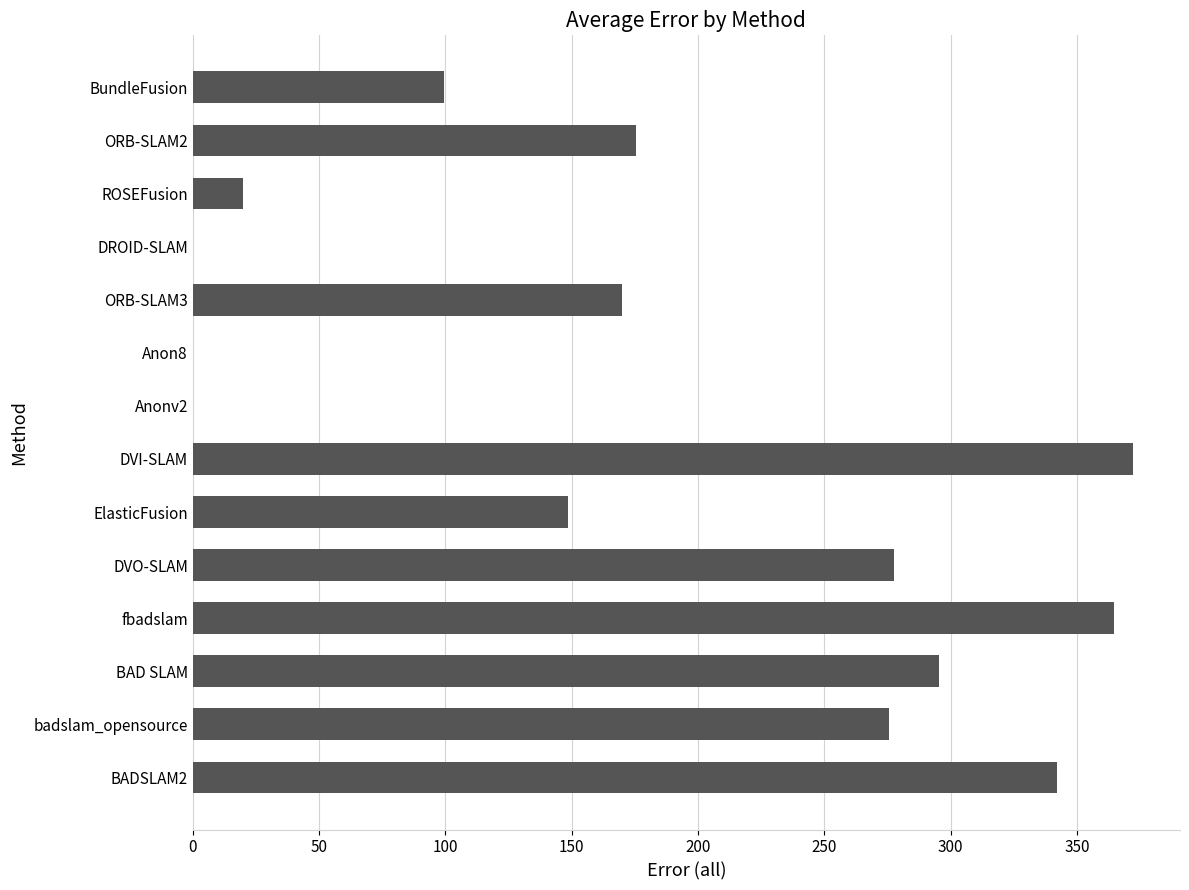

Count the number of values greater than 175.

7